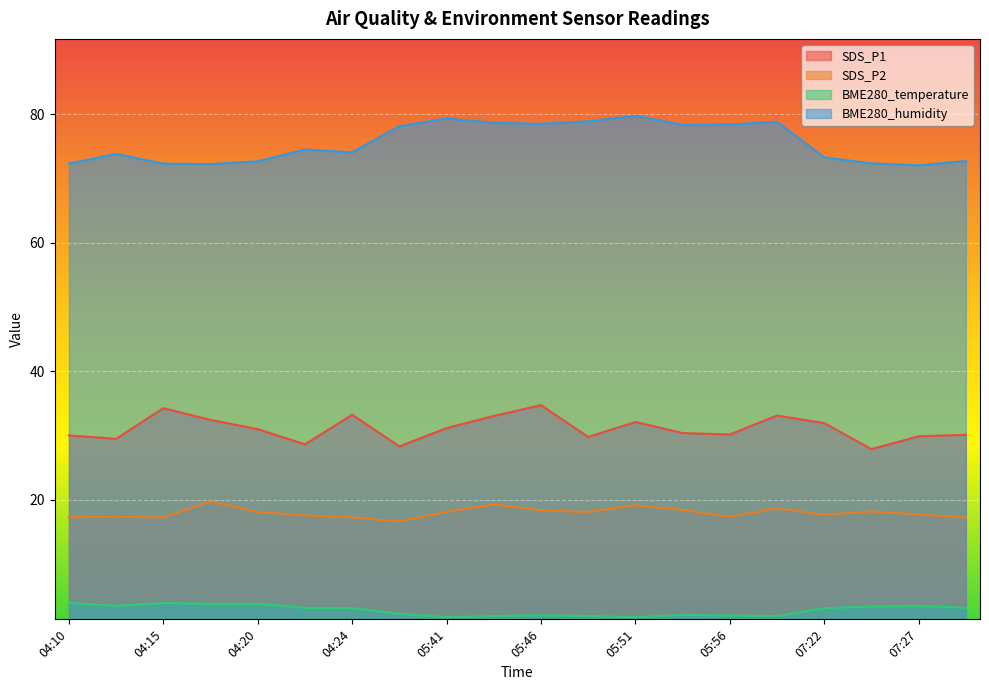

How many lines are shown in the chart?

4